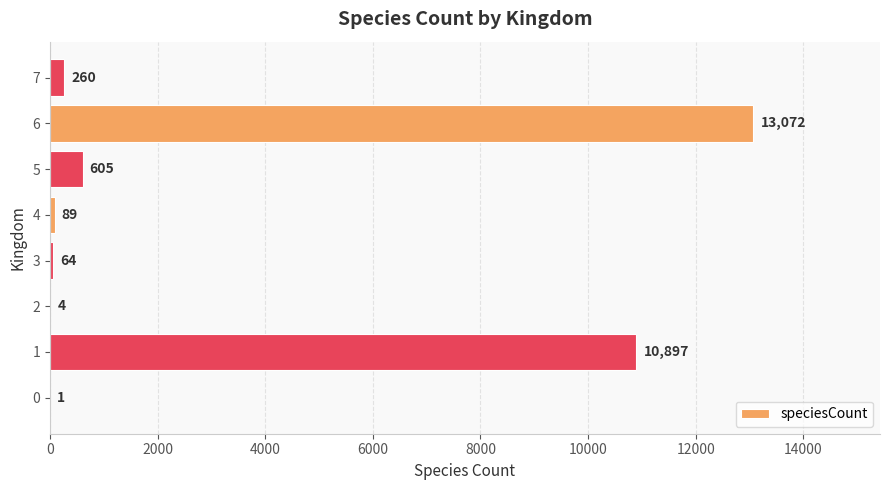

What is the approximate value at 4?

89